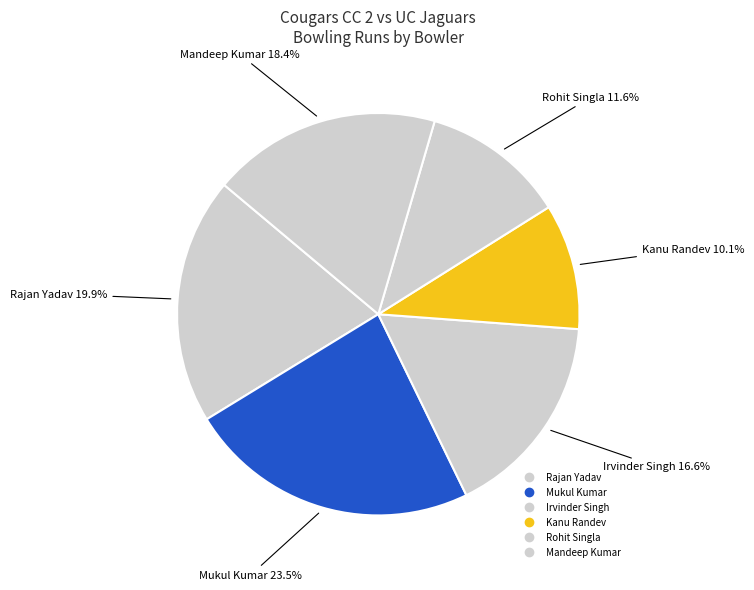

What portion of the pie excludes Rohit Singla?

88.4%